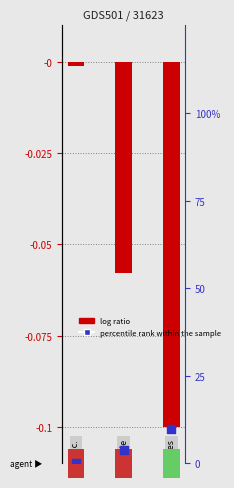

Is the value of percentile rank within the sample at 0 greater than the value of log ratio at 2?

Yes